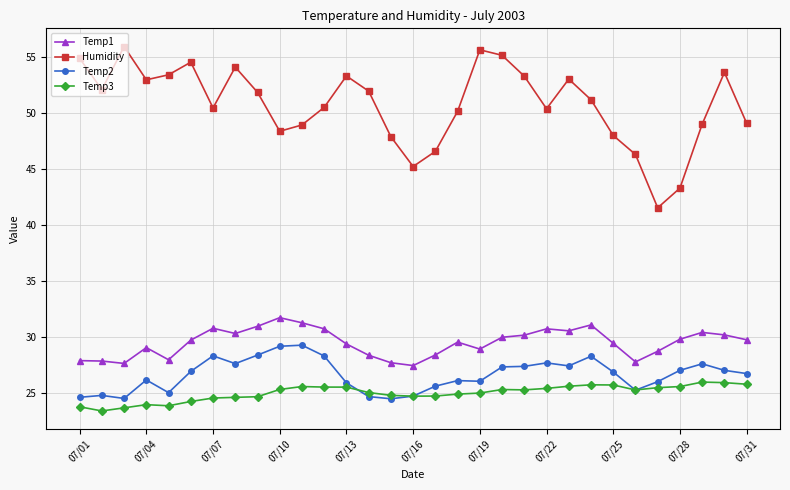

Rank the series by their maximum value, from lowest to highest.

Temp3, Temp2, Temp1, Humidity